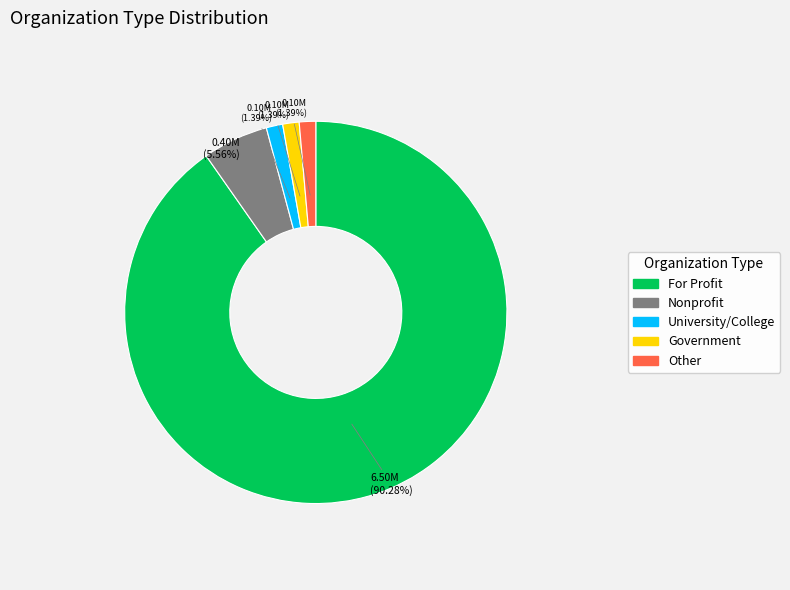

What portion of the pie excludes For Profit?

9.7%